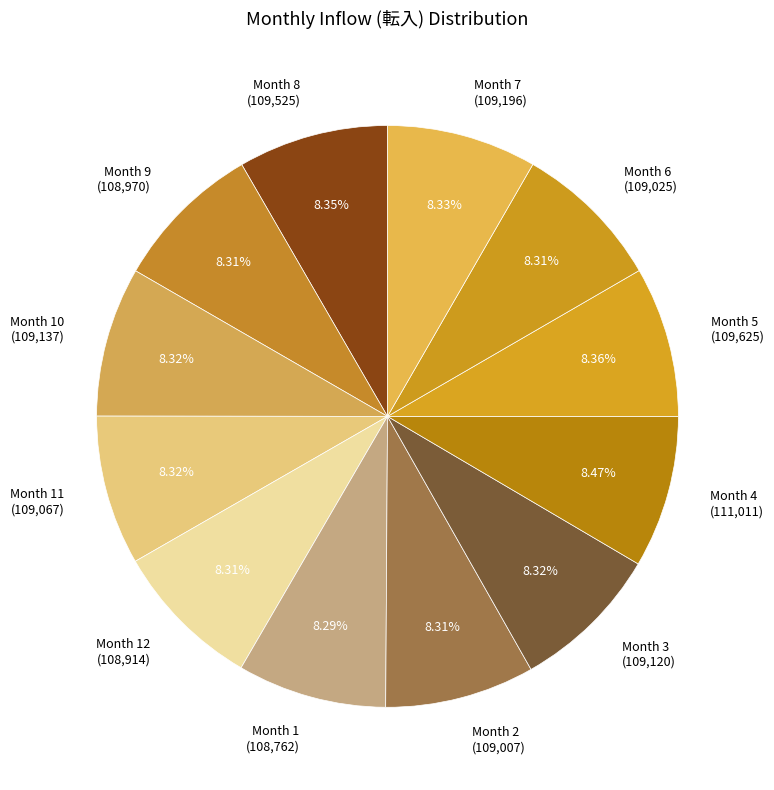

How many segments does this pie chart have?

12